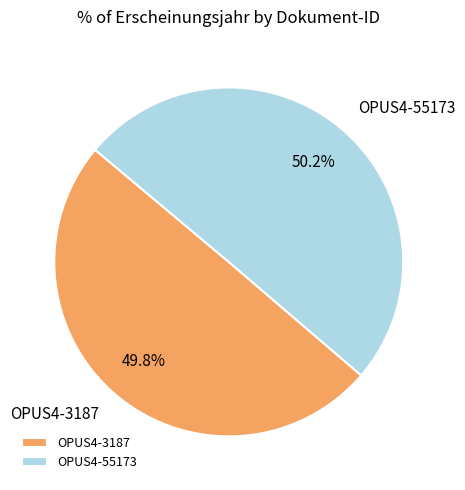

What is the ratio of the value at OPUS4-3187 to the value at OPUS4-55173?

1.0